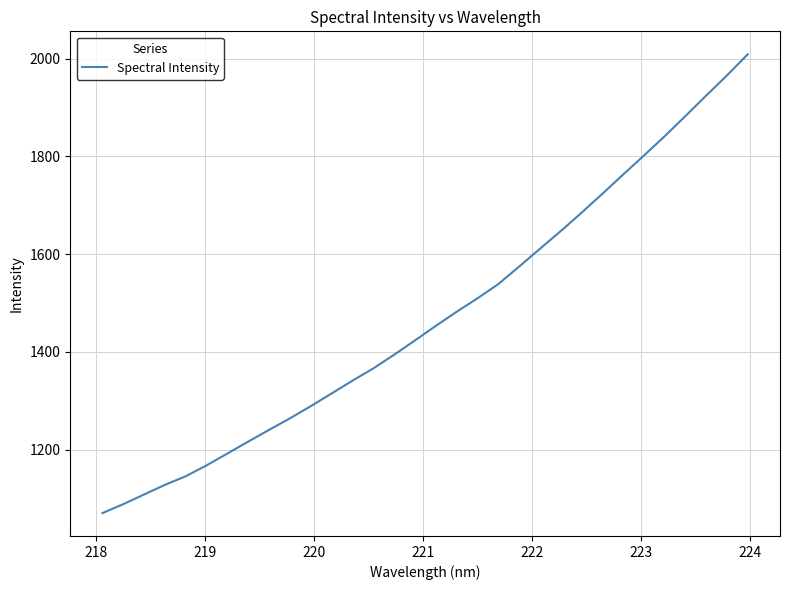

What is the difference between the maximum and minimum values?

938.9